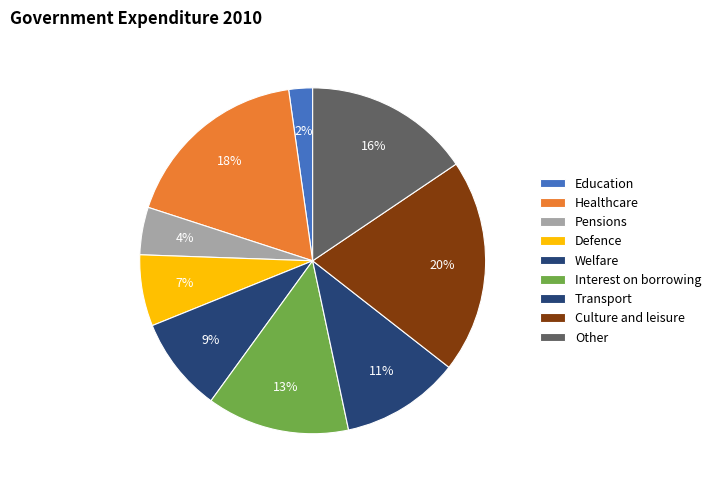

To the nearest percent, what is the difference between the largest and smallest slice percentages?

18%